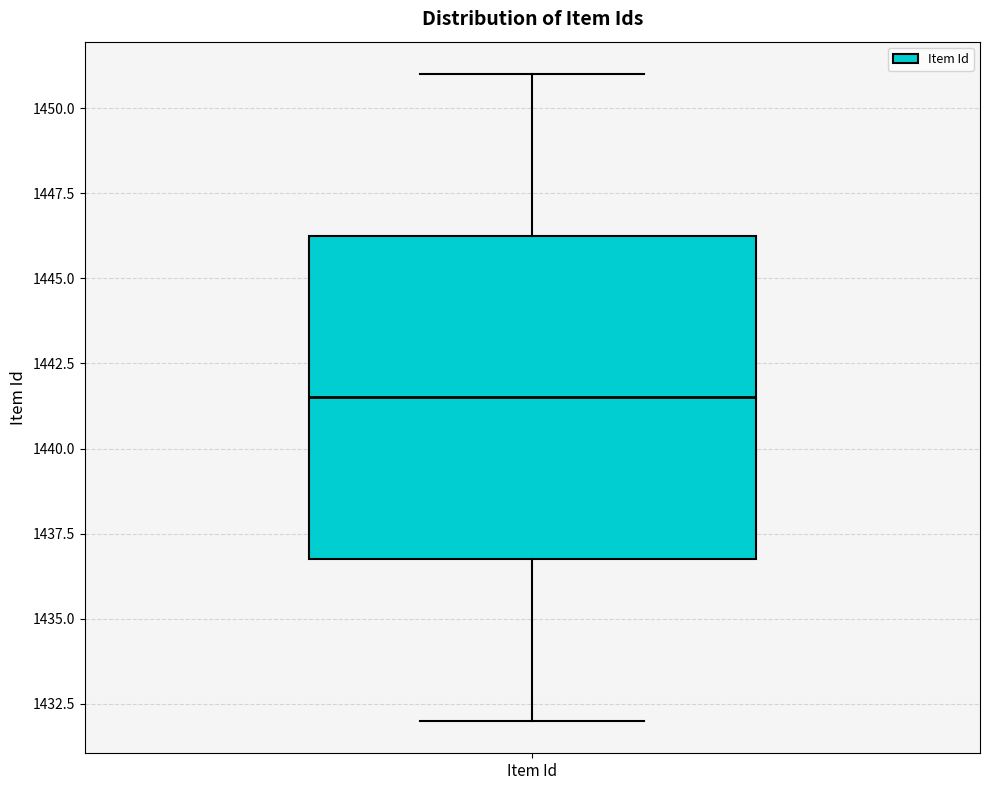

Transcribe this box plot: give where the median line is, the range the box spans, and where the two whiskers end, as read against the y-axis. The values are not printed on the chart, so give them approximately, as read against the axis.

median 1441.5, box 1437.0 to 1446.5, whiskers 1432.0 to 1451.0